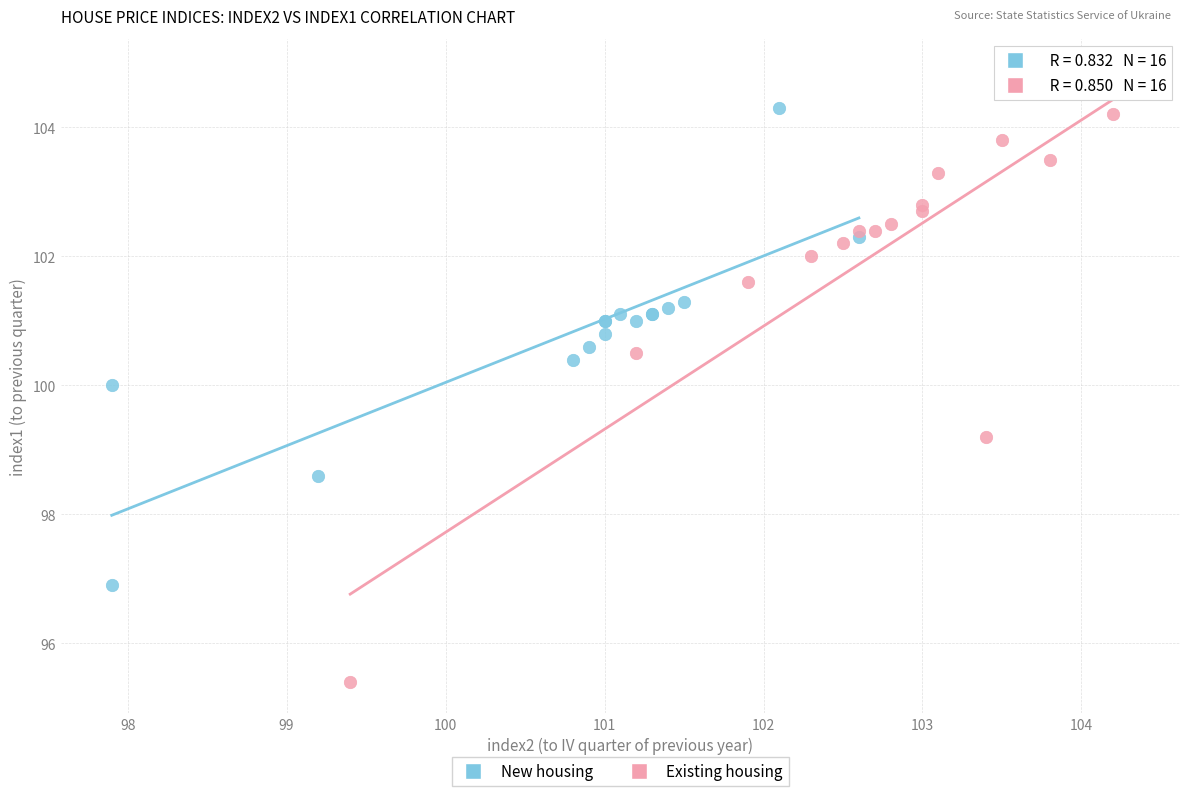

Which series has the widest spread of Y values?

Existing housing